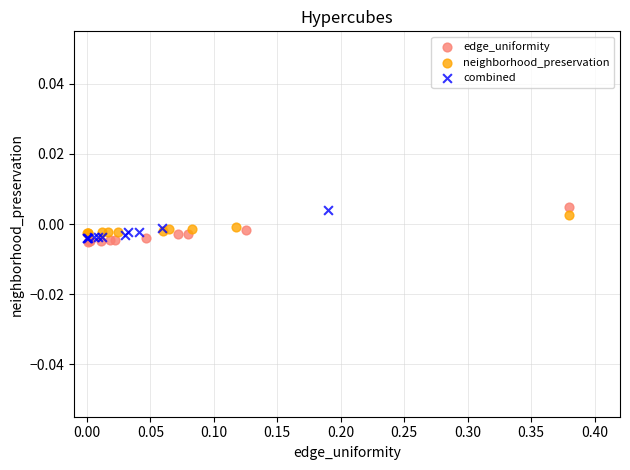

Which series reaches the minimum Y coordinate?

edge_uniformity